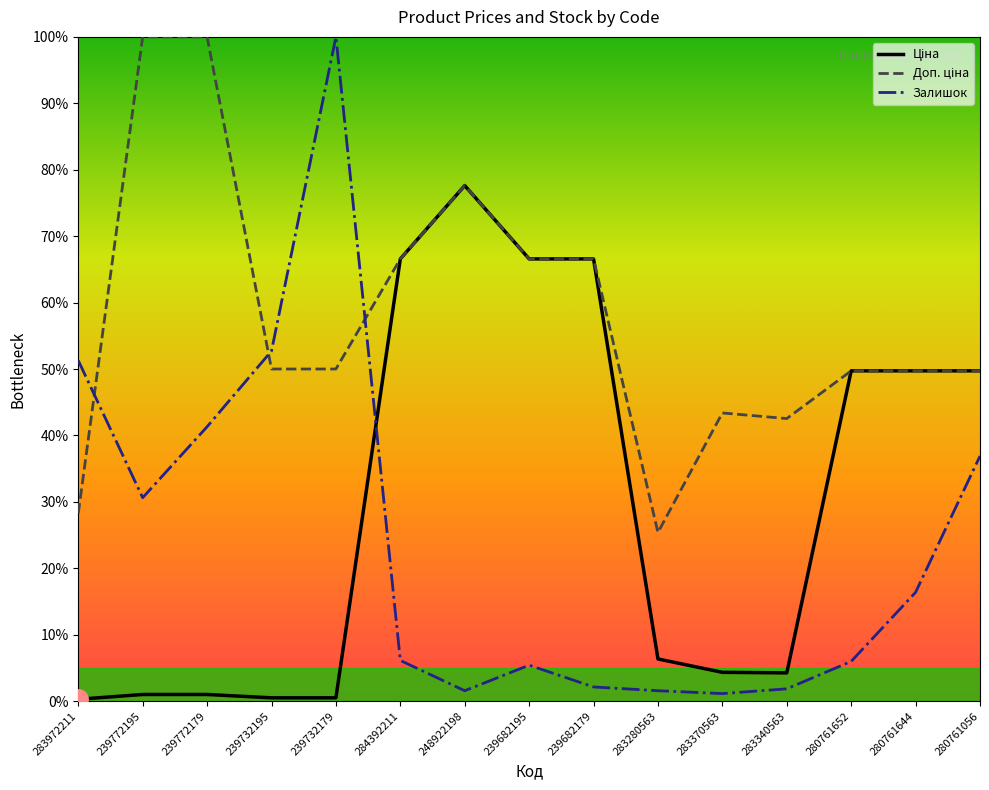

How many times do Залишок and Доп. ціна cross each other?

3